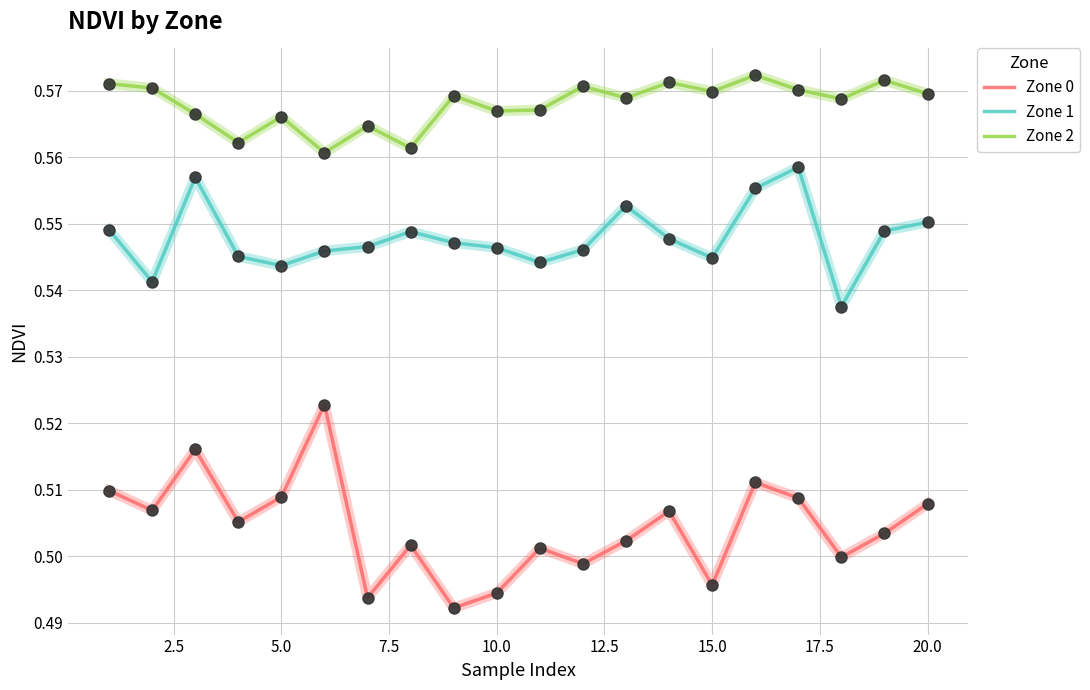

List the series in order of their overall mean, highest first.

Zone 2, Zone 1, Zone 0